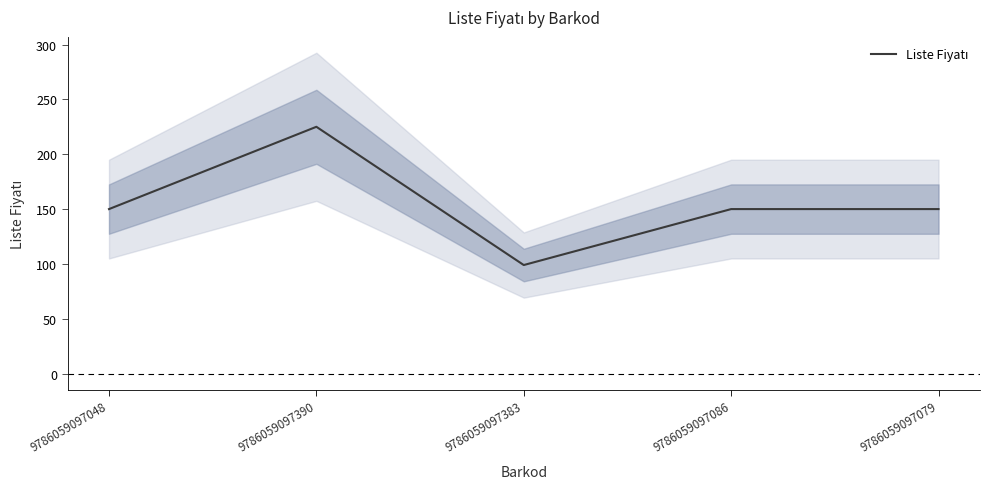

The chart shows a value of 150 at 9786059097048. True or false?

True